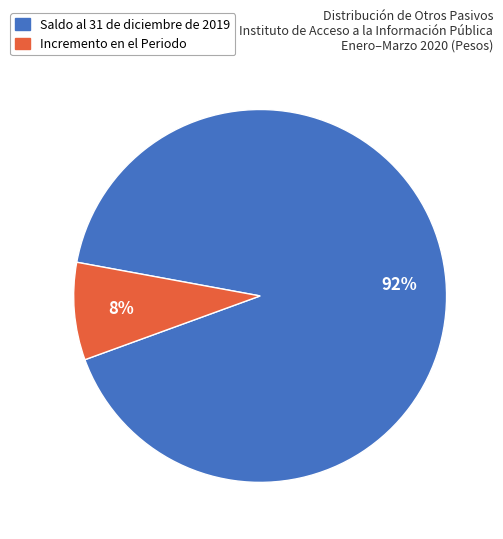

To the nearest percent, what is the average slice percentage?

50%